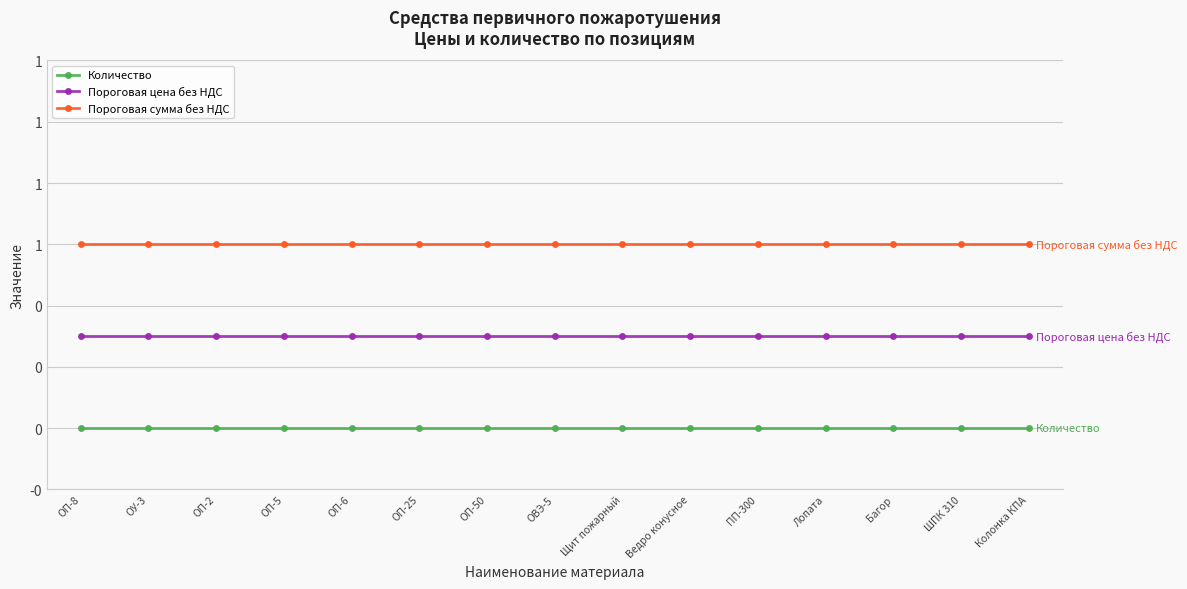

Reading left to right, extract all data points from this chart.

Количество: ОП-8=0.0	ОУ-3=0.0	ОП-2=0.0	ОП-5=0.0	ОП-6=0.0	ОП-25=0.0	ОП-50=0.0	ОВЭ-5=0.0	Щит пожарный=0.0	Ведро конусное=0.0	ПП-300=0.0	Лопата=0.0	Багор=0.0	ШПК 310=0.0	Колонка КПА=0.0
Пороговая цена без НДС: ОП-8=0.3	ОУ-3=0.3	ОП-2=0.3	ОП-5=0.3	ОП-6=0.3	ОП-25=0.3	ОП-50=0.3	ОВЭ-5=0.3	Щит пожарный=0.3	Ведро конусное=0.3	ПП-300=0.3	Лопата=0.3	Багор=0.3	ШПК 310=0.3	Колонка КПА=0.3
Пороговая сумма без НДС: ОП-8=0.6	ОУ-3=0.6	ОП-2=0.6	ОП-5=0.6	ОП-6=0.6	ОП-25=0.6	ОП-50=0.6	ОВЭ-5=0.6	Щит пожарный=0.6	Ведро конусное=0.6	ПП-300=0.6	Лопата=0.6	Багор=0.6	ШПК 310=0.6	Колонка КПА=0.6